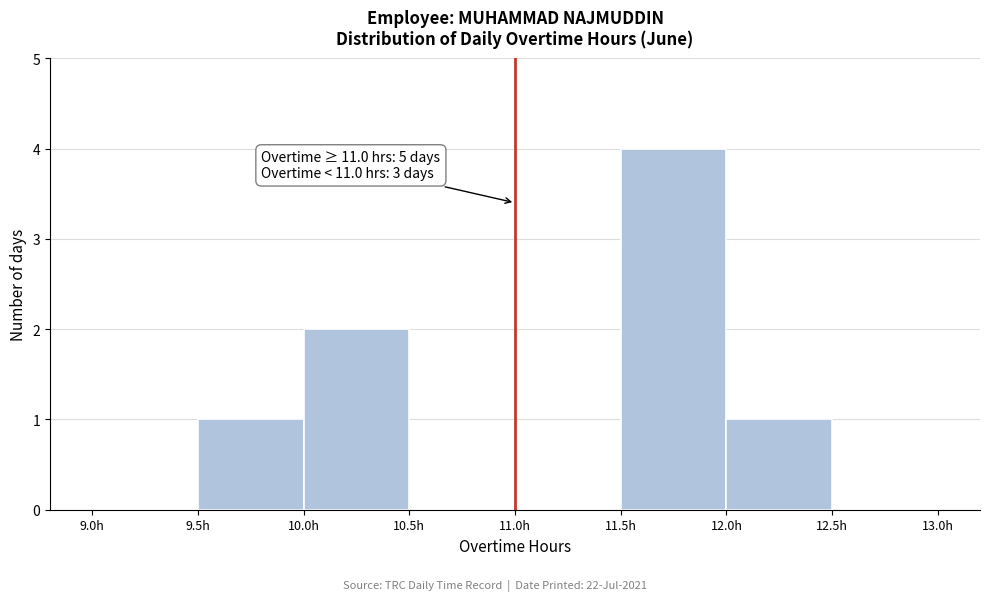

Which range on the x-axis has the tallest bar?

11.5 to 12.0